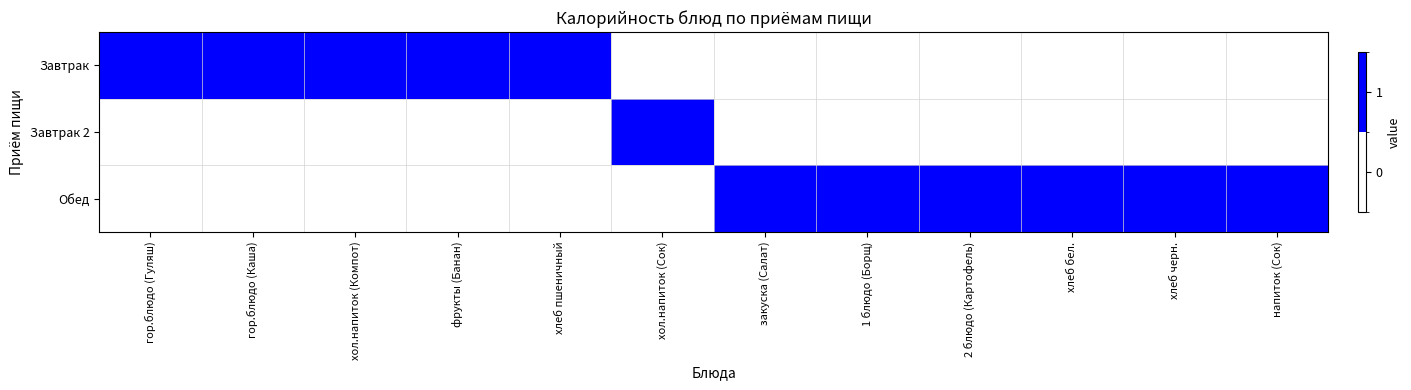

What is the spread (max minus min) of values at закуска (Салат)?

1